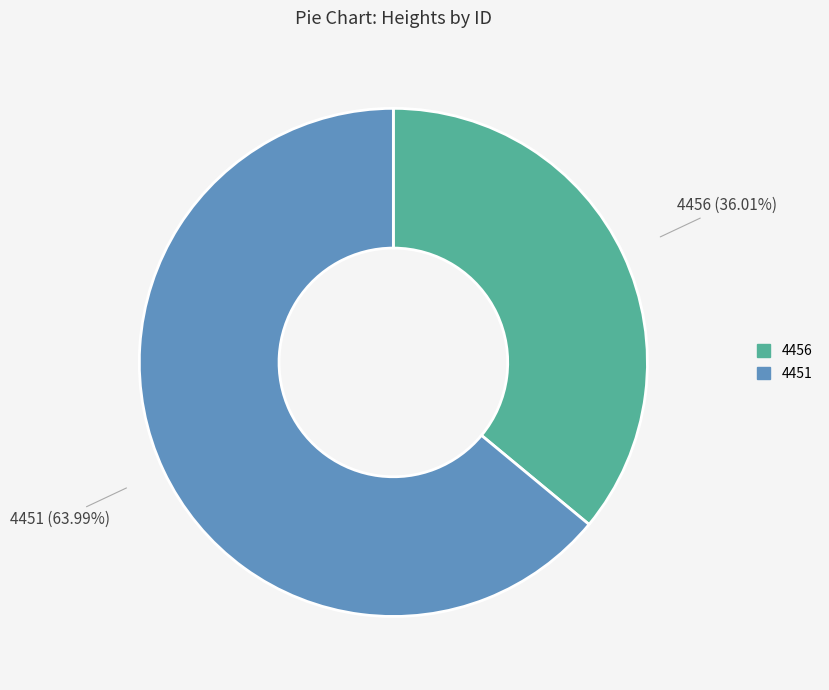

Which category has the biggest portion of the pie?

4451